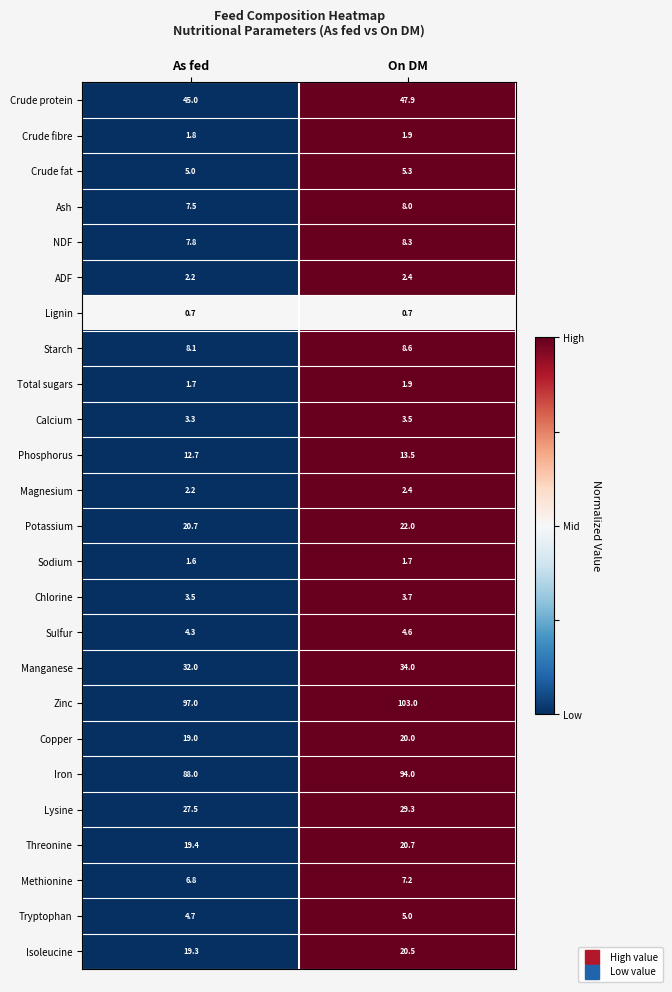

What is the spread (max minus min) of values at On DM?

102.3